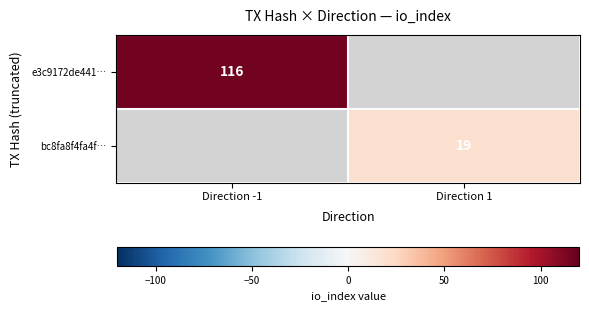

The bc8fa8f4fa4f… series shows 33 at Direction 1. True or false?

False